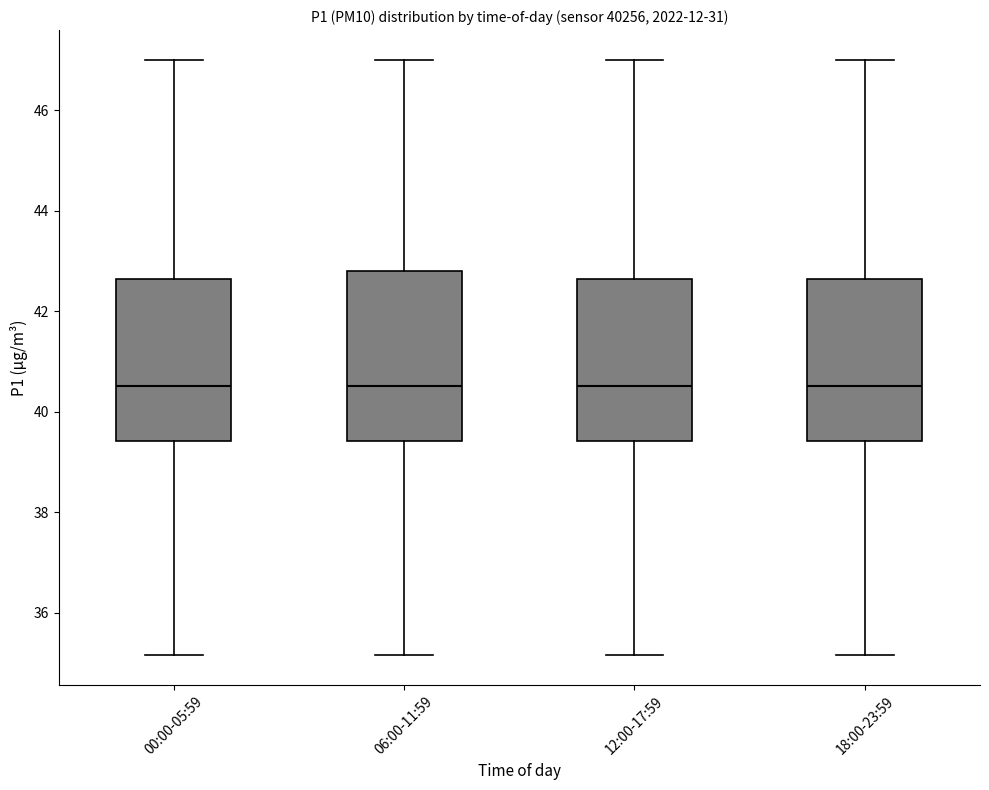

Where is the upper edge of the box for 12:00-17:59 on the y-axis? The values are not printed on the chart, so give them approximately, as read against the axis.

42.6